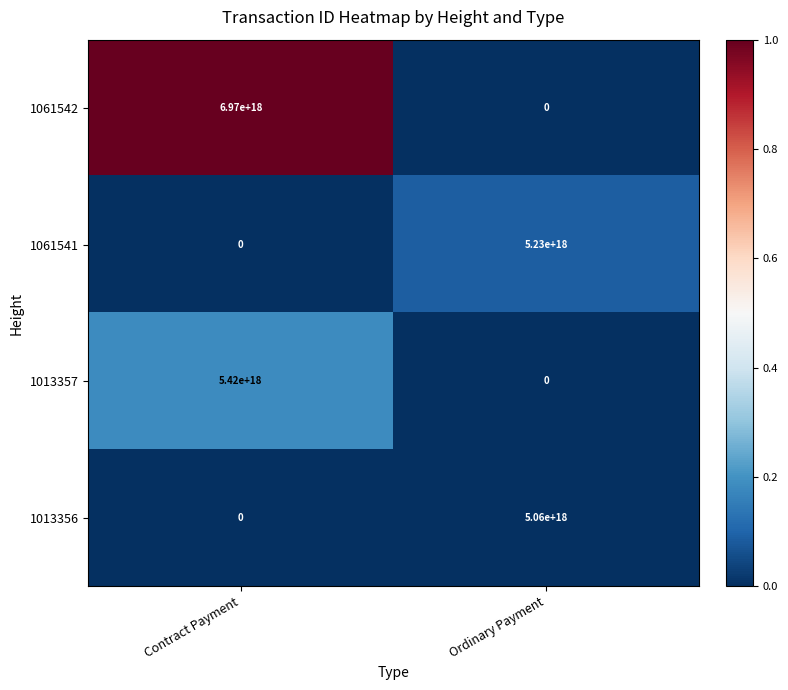

How many distinct data groups are displayed?

4